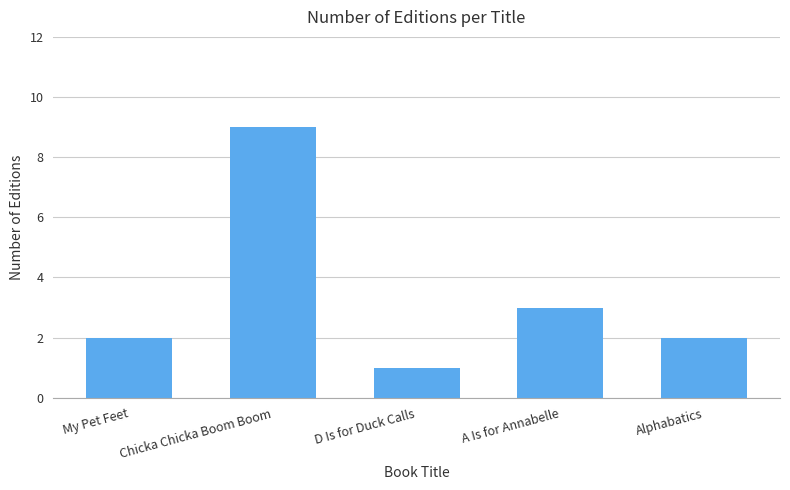

Approximately how many times larger is the value at A Is for Annabelle compared to Alphabatics?

1.5